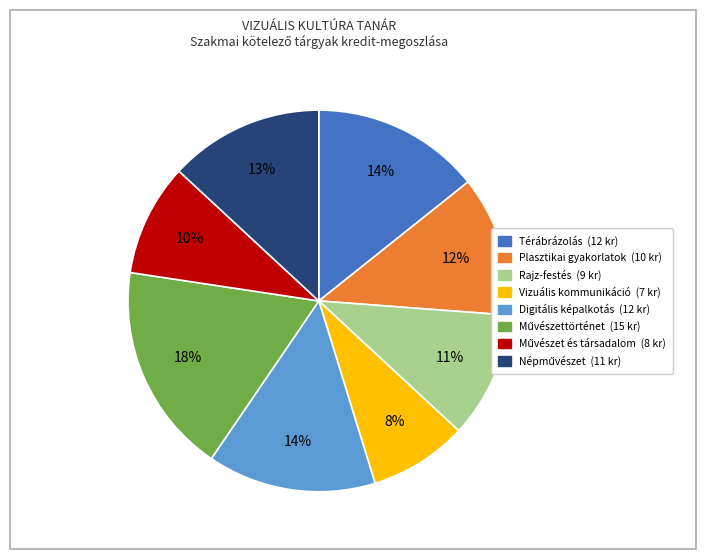

To the nearest percent, what is the difference between the largest and smallest slice percentages?

10%